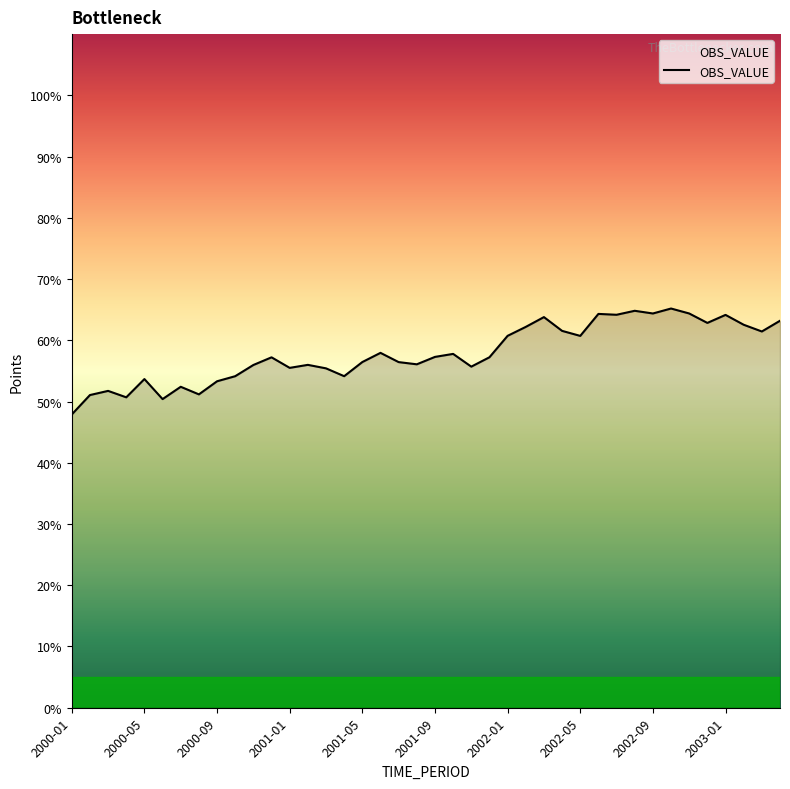

What is the maximum value shown in the chart?

65.2